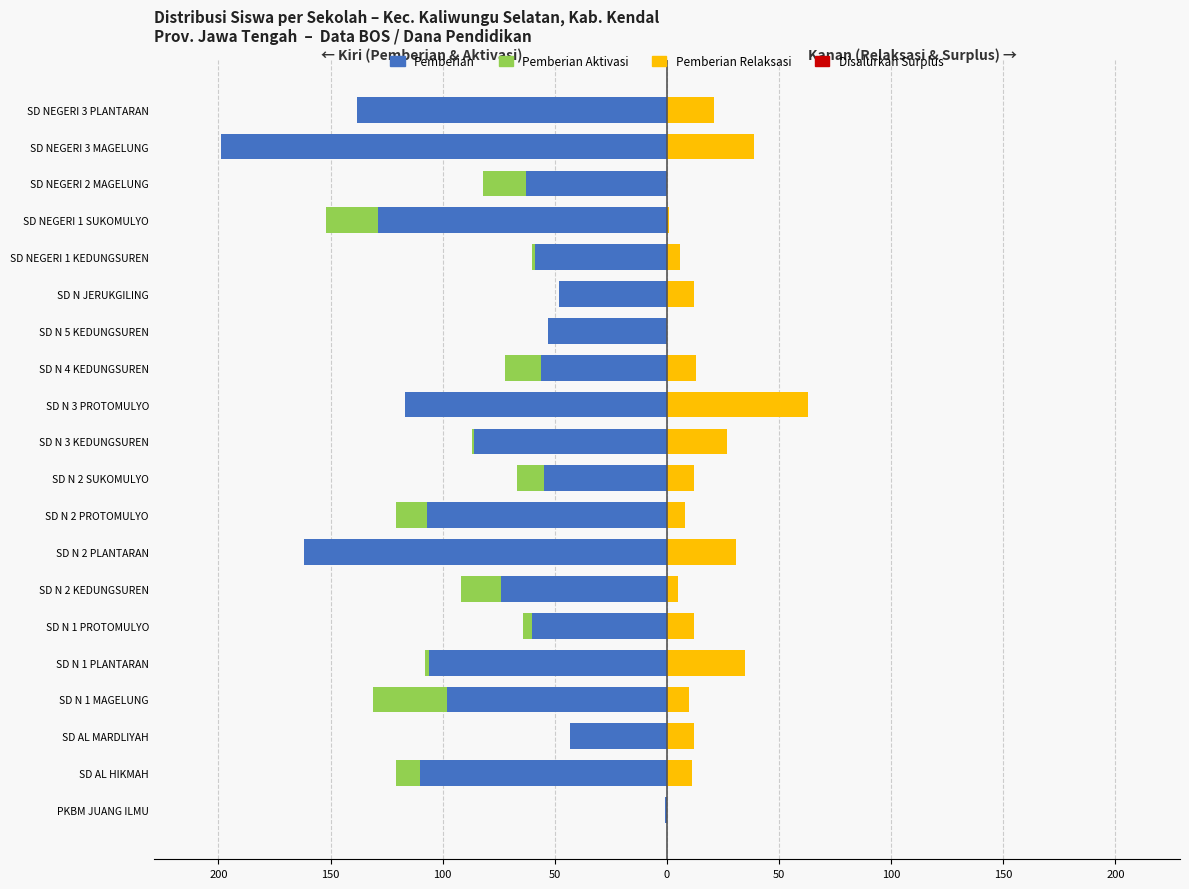

True or false: Pemberian Relaksasi has a value of 2.3 at SD N 2 KEDUNGSUREN.

False